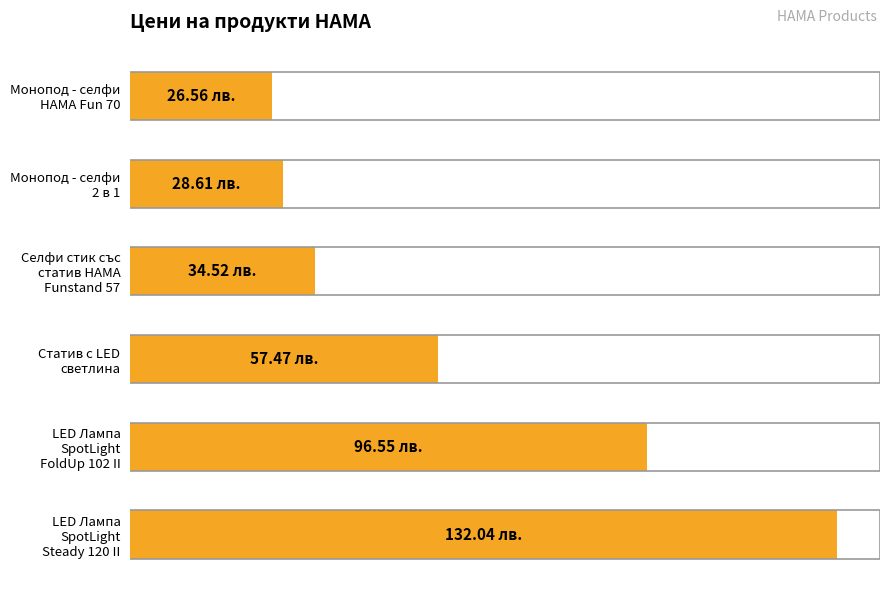

What is the difference between the maximum and minimum values?

105.5